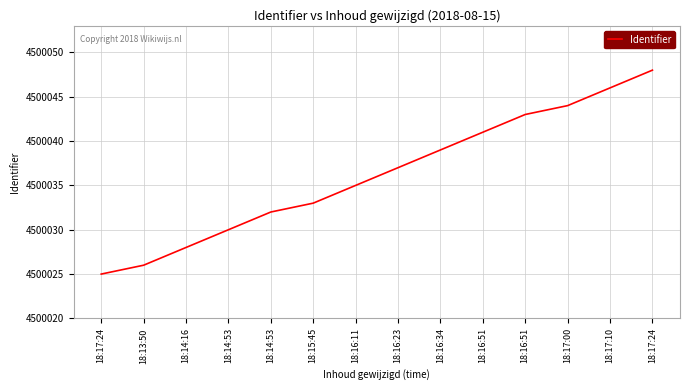

What is the minimum value shown in the chart?

4500025